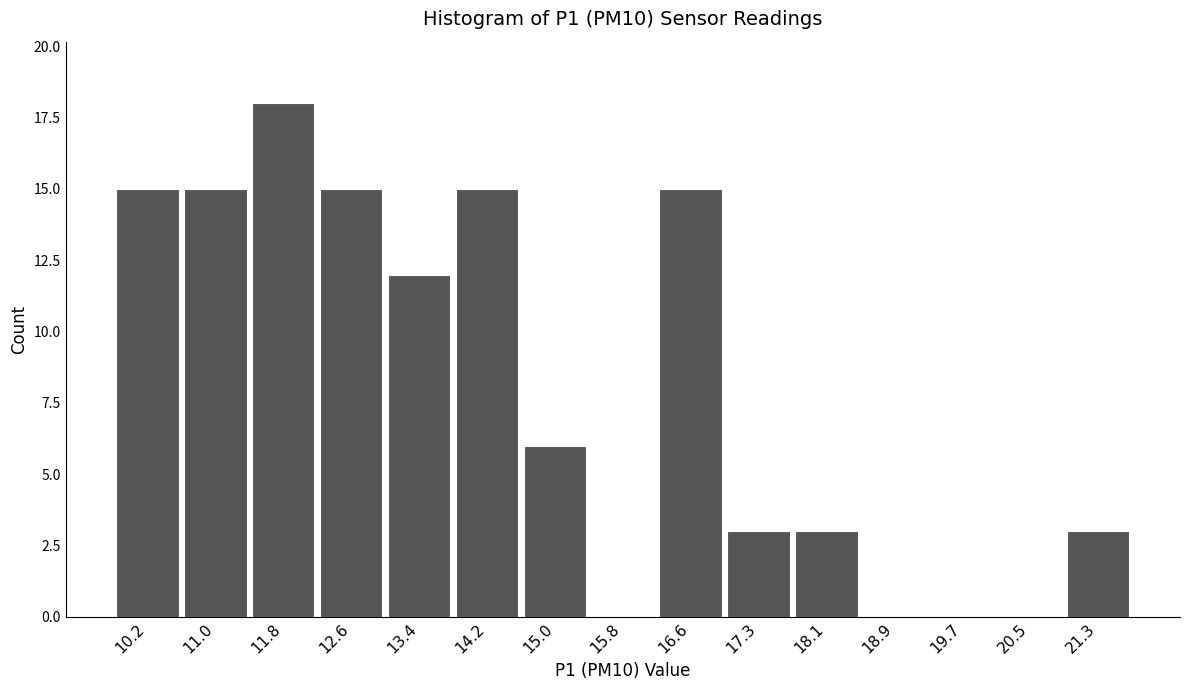

Reading right to left, extract all data points from this chart.

21.3=3	20.5=0	19.7=0	18.9=0	18.1=3	17.3=3	16.6=15	15.8=0	15.0=6	14.2=15	13.4=12	12.6=15	11.8=18	11.0=15	10.2=15